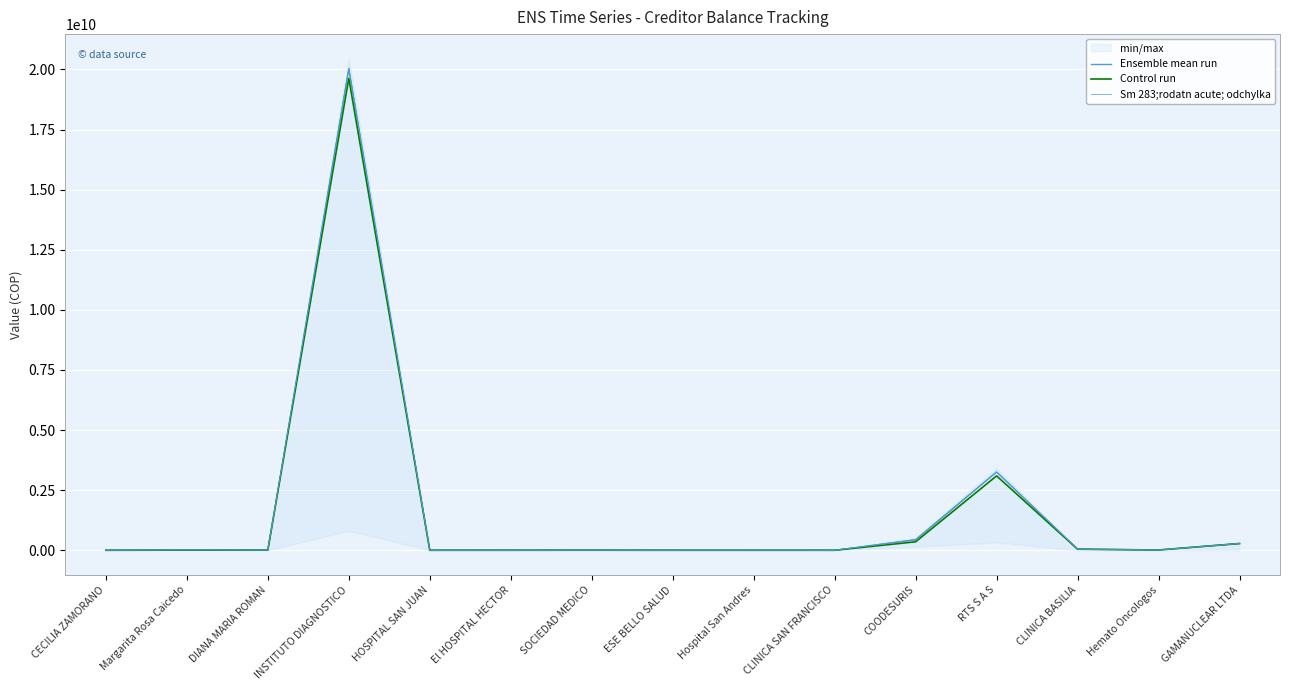

What is the label of the 14th point from the right?

Margarita Rosa Caicedo